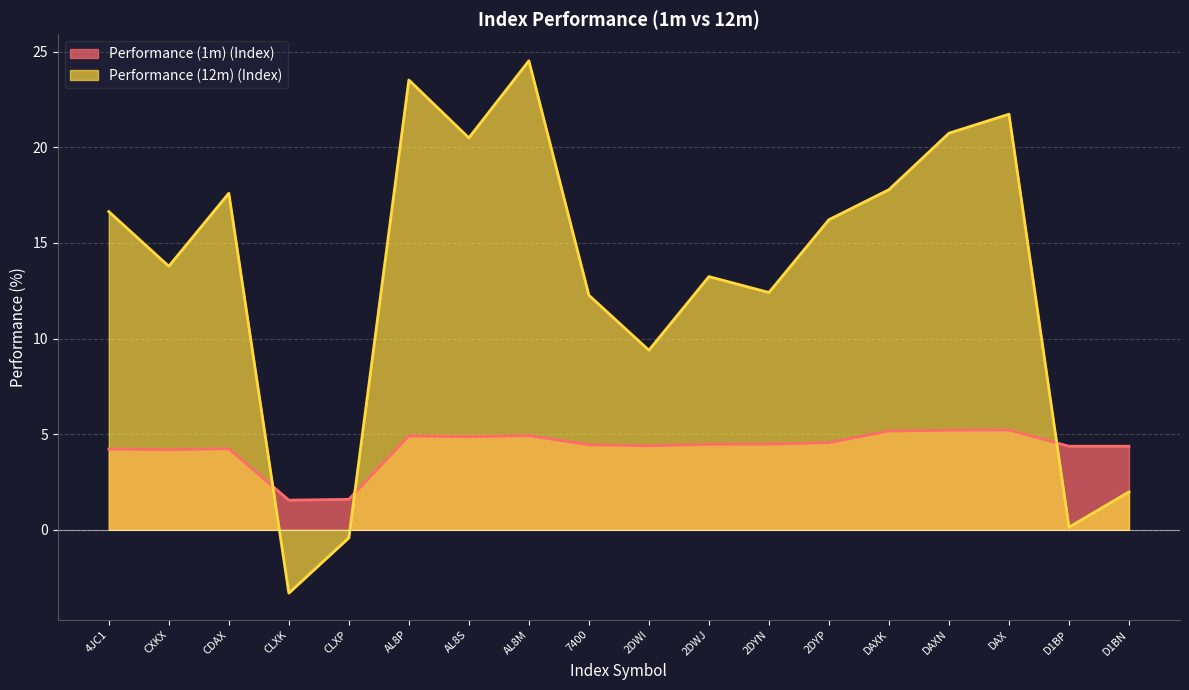

What is the smallest value displayed?

-3.3